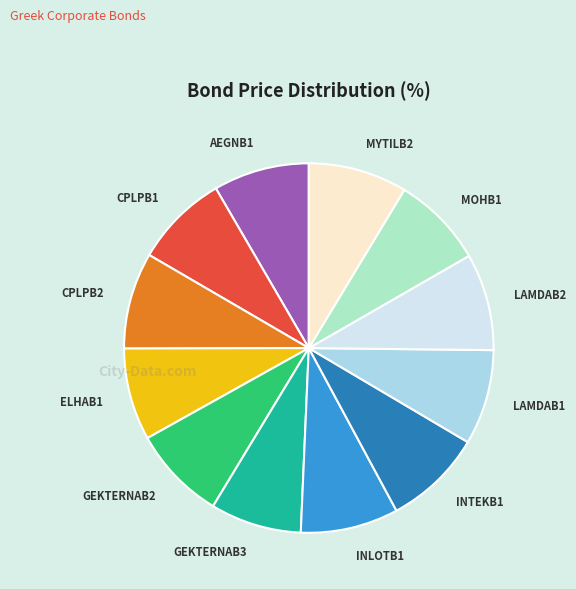

Is it true that INLOTB1 is 1% of the pie?

False